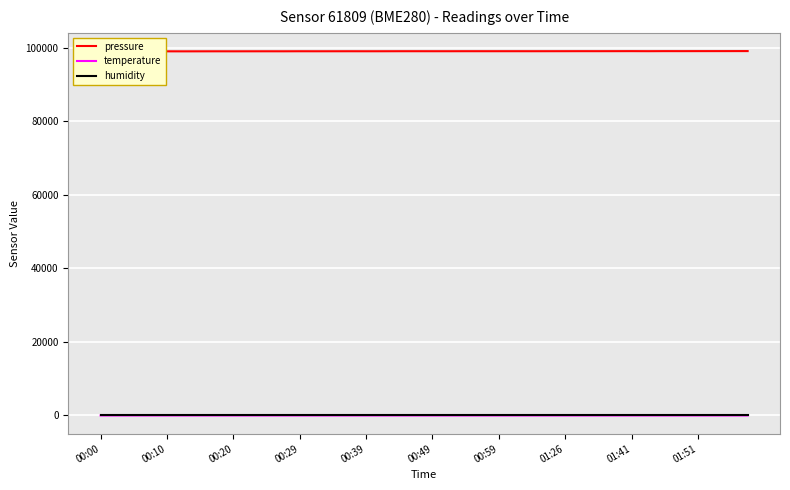

What is the maximum value for temperature?

4.5